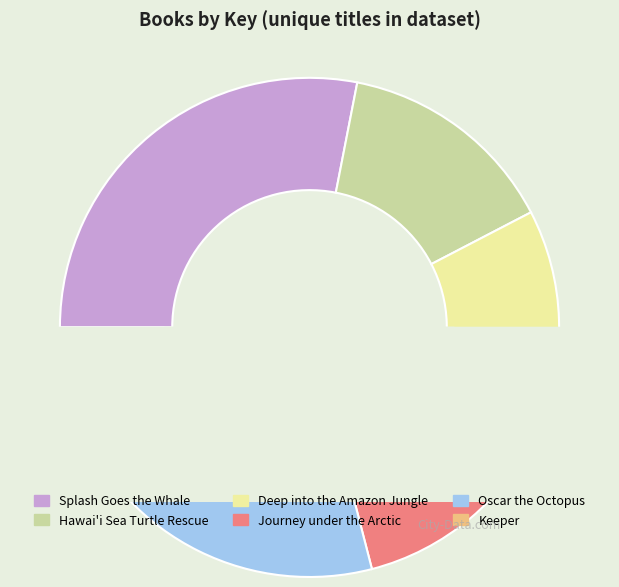

Rank the categories by value from lowest to highest.

Keeper, Journey under the Arctic, Deep into the Amazon Jungle, Hawai'i Sea Turtle Rescue, Oscar the Octopus, Splash Goes the Whale